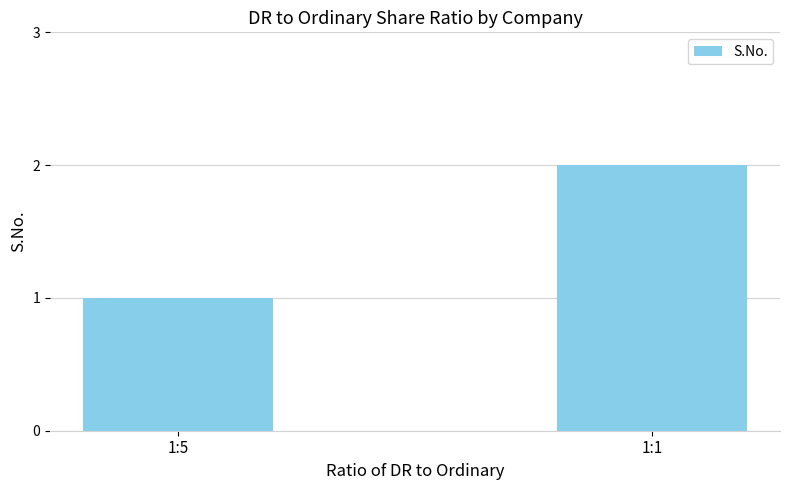

What is the maximum value shown in the chart?

2